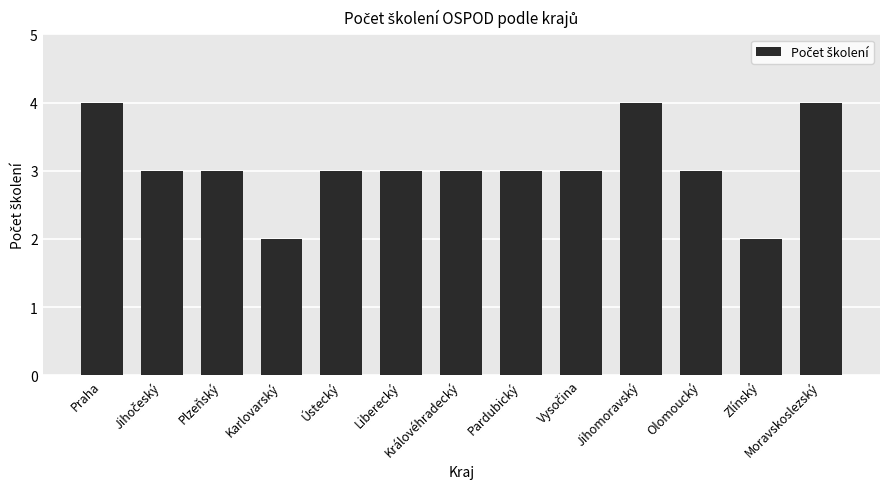

Reading left to right, what are all the values shown in this chart?

4	3	3	2	3	3	3	3	3	4	3	2	4